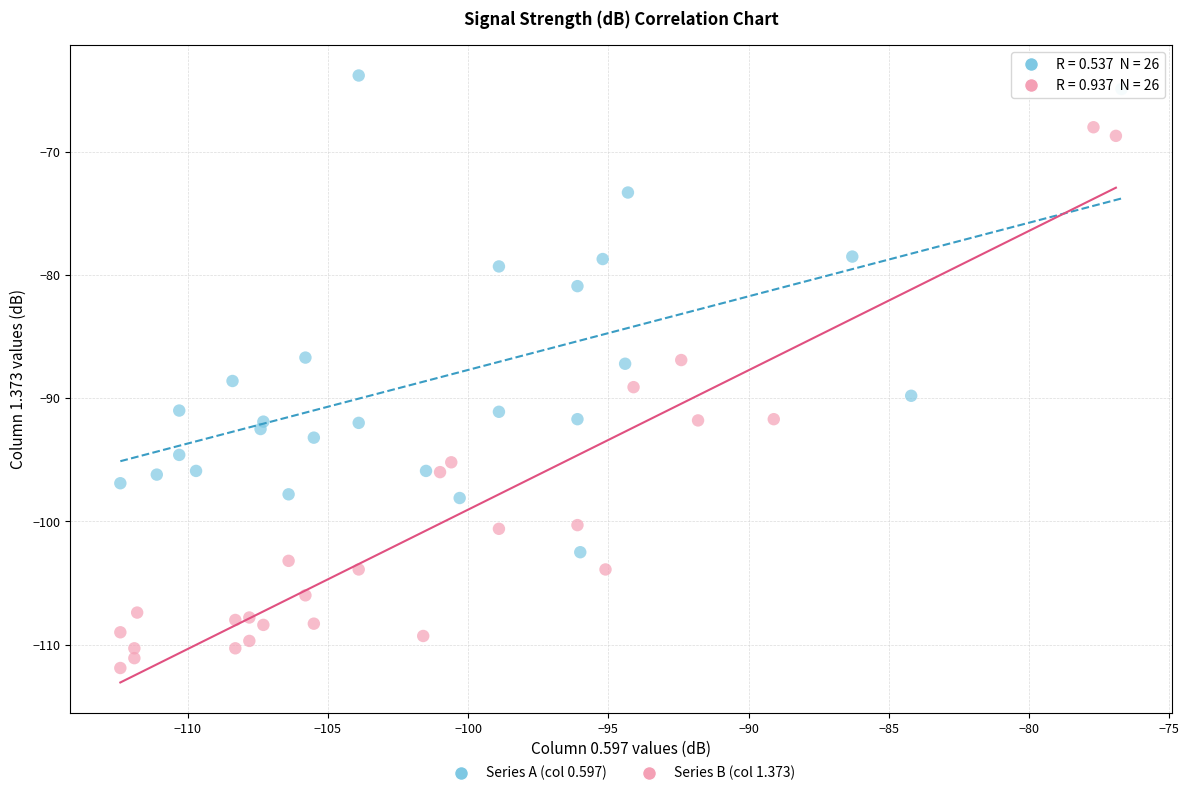

Which series contains the highest Y value?

Series A (col 0.597)